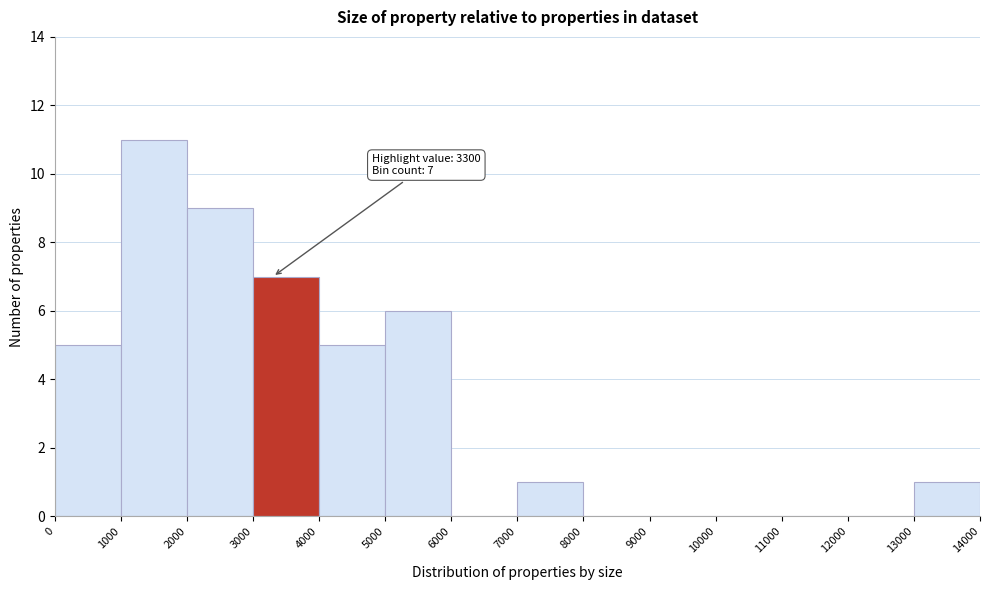

Over which range of the x-axis is the bar tallest?

1000 to 2000